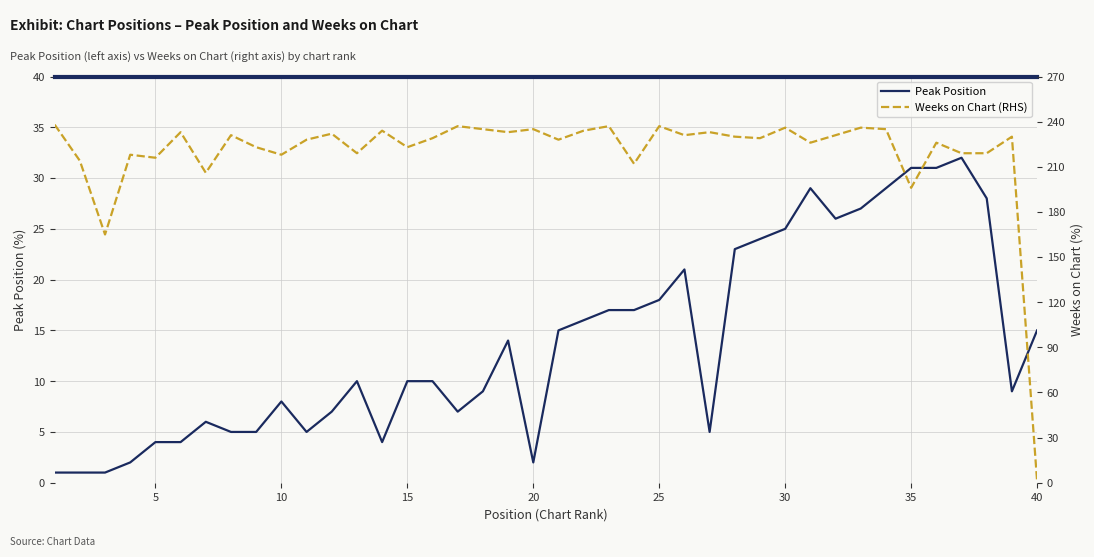

True or false: Peak Position has a value of 4 at 15.

False